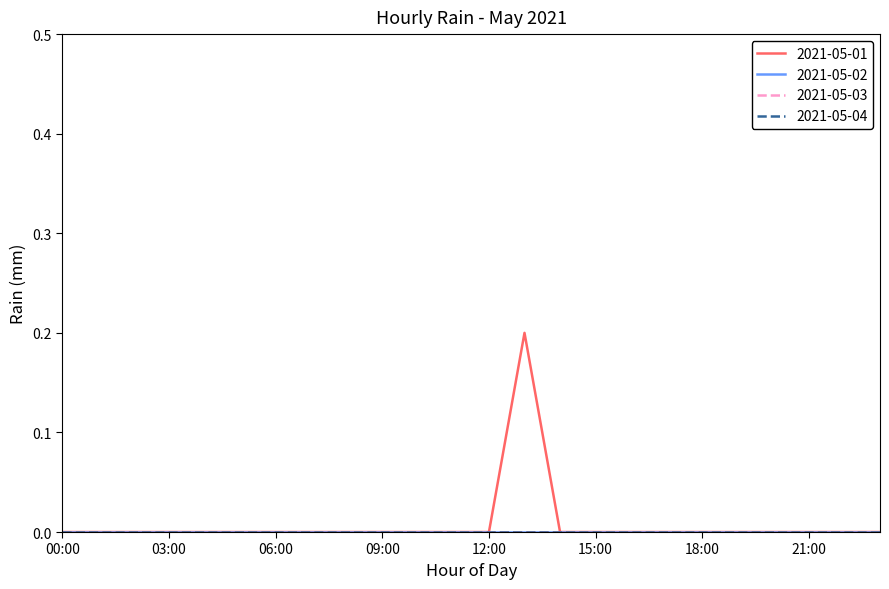

List the labels in order of 2021-05-03 value, largest first.

00:00, 01:00, 02:00, 03:00, 04:00, 05:00, 06:00, 07:00, 08:00, 09:00, 10:00, 11:00, 12:00, 13:00, 14:00, 15:00, 16:00, 17:00, 18:00, 19:00, 20:00, 21:00, 22:00, 23:00